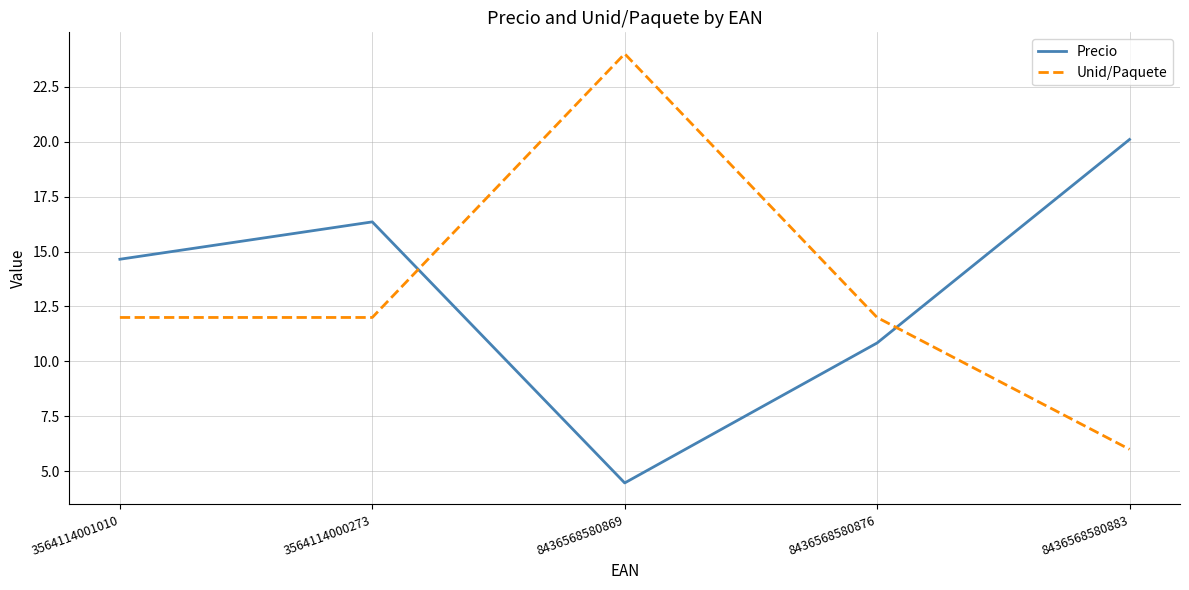

Which category has the lowest value in the Unid/Paquete series?

8436568580883